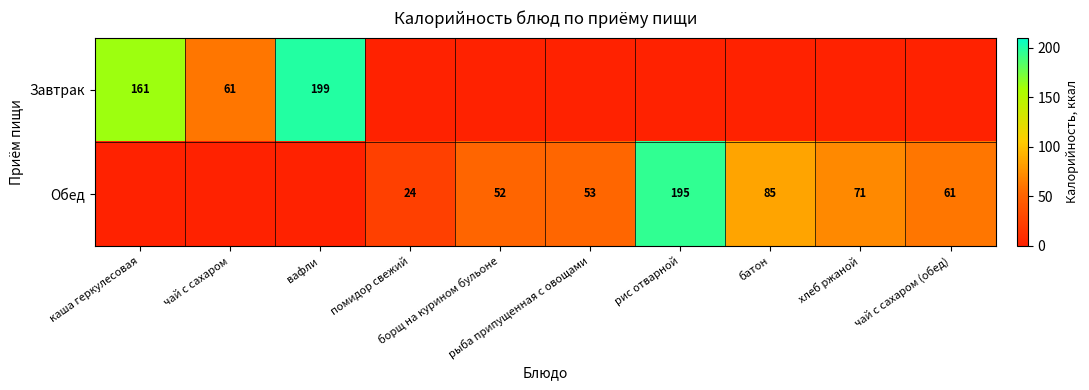

What is the sum of the Завтрак values at рыба припущенная с овощами and вафли?

199.0